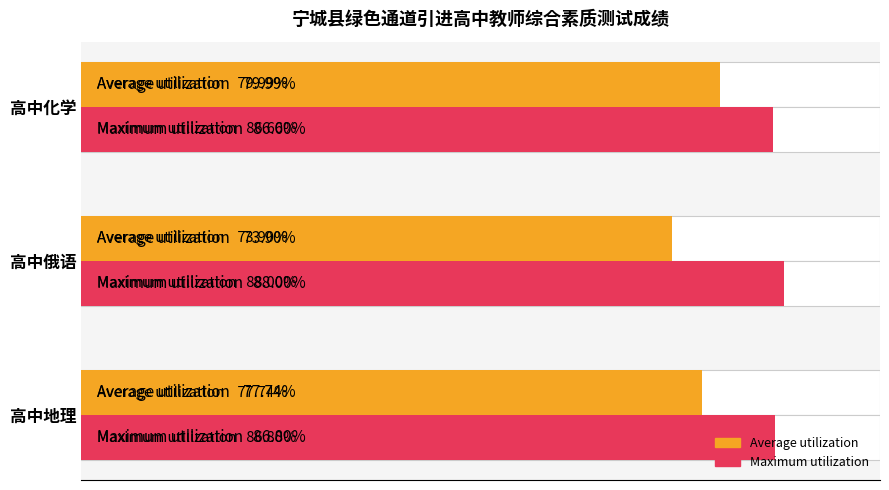

The Average utilization series shows 77.7 at 高中地理. True or false?

True